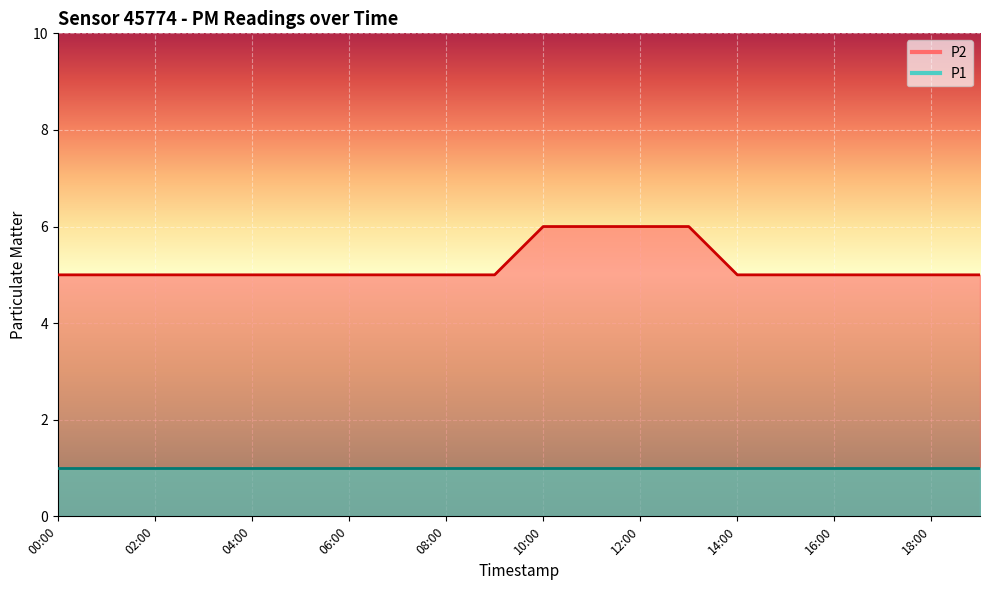

What is the maximum value shown in the chart?

6